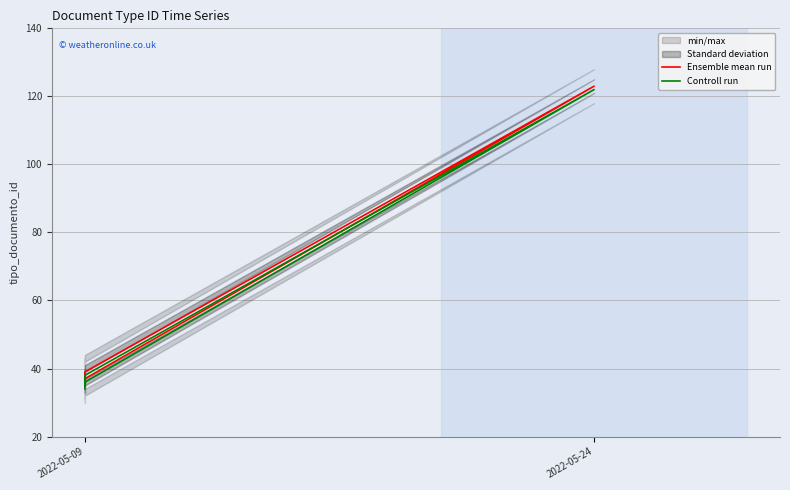

What is the value of the Ensemble mean run point at the 5th from the left?

123